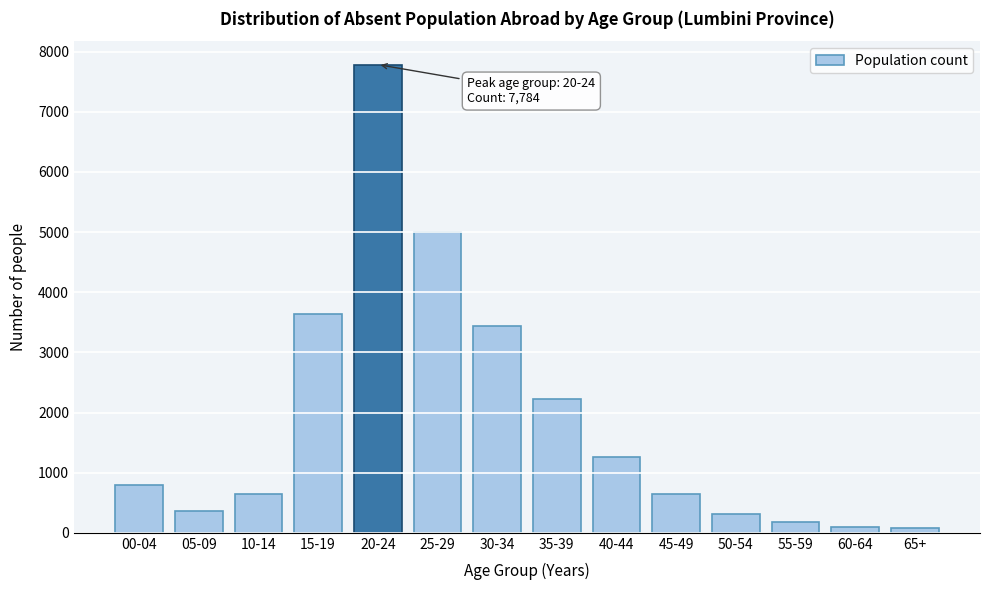

What is the change in value from 25-29 to 40-44?

-3734